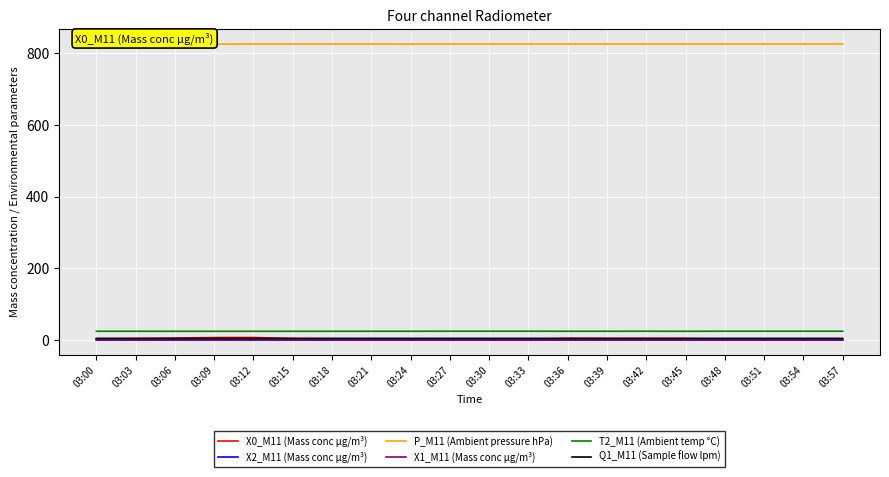

True or false: X0_M11 (Mass conc μg/m³) and P_M11 (Ambient pressure hPa) intersect in this chart.

False